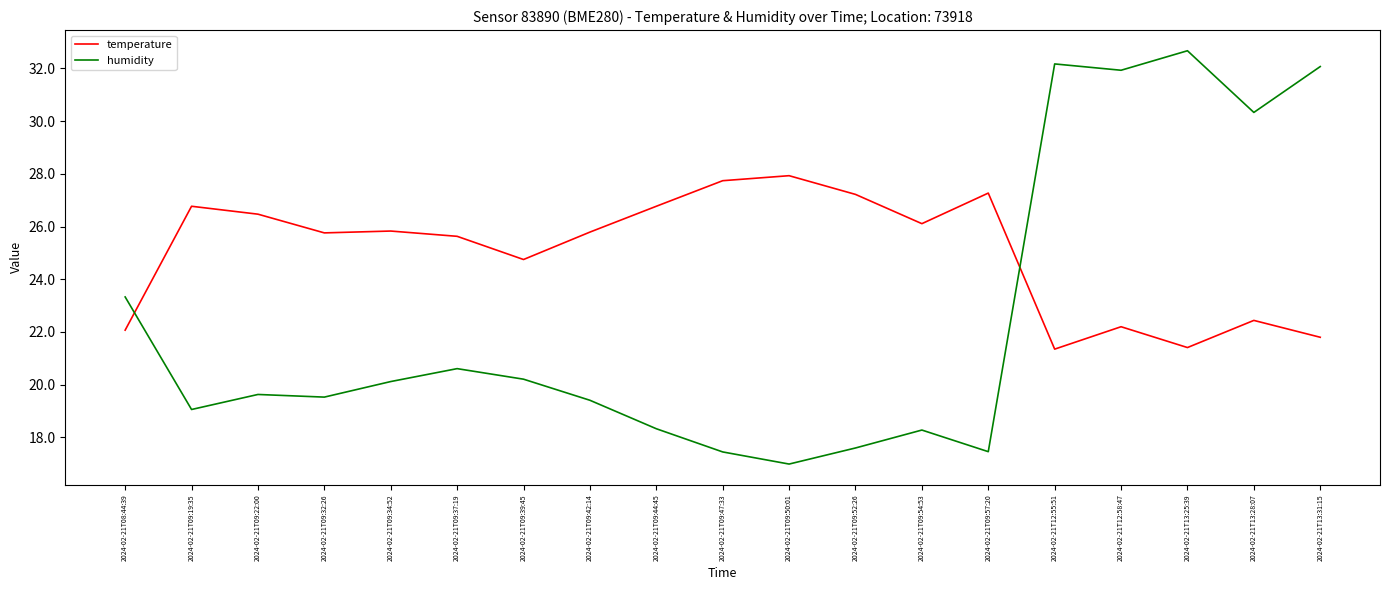

What are all the series names shown in the legend?

temperature, humidity